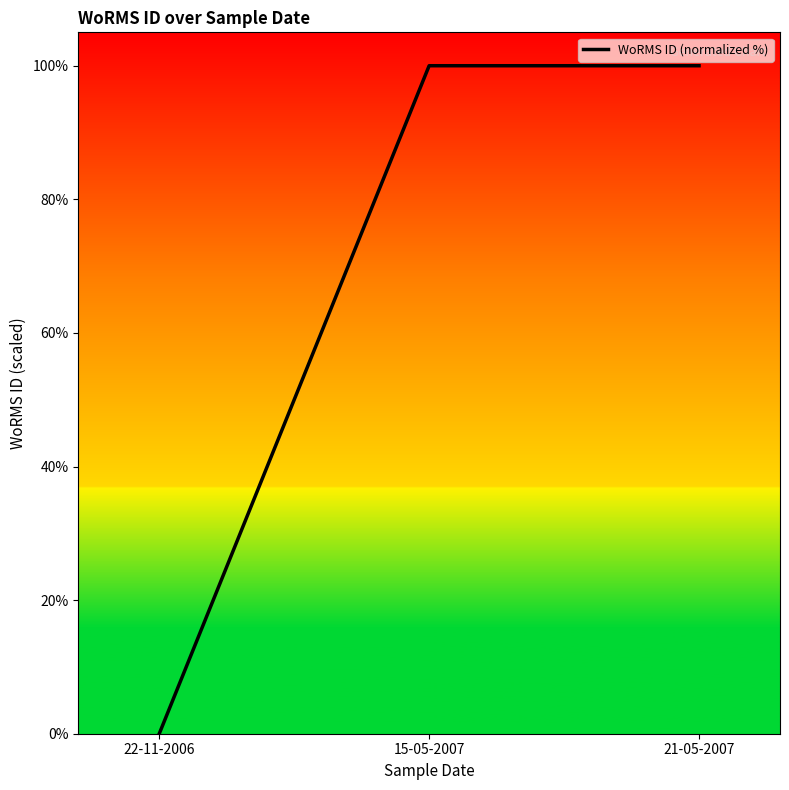

Between 21-05-2007 and 22-11-2006, which is larger?

21-05-2007